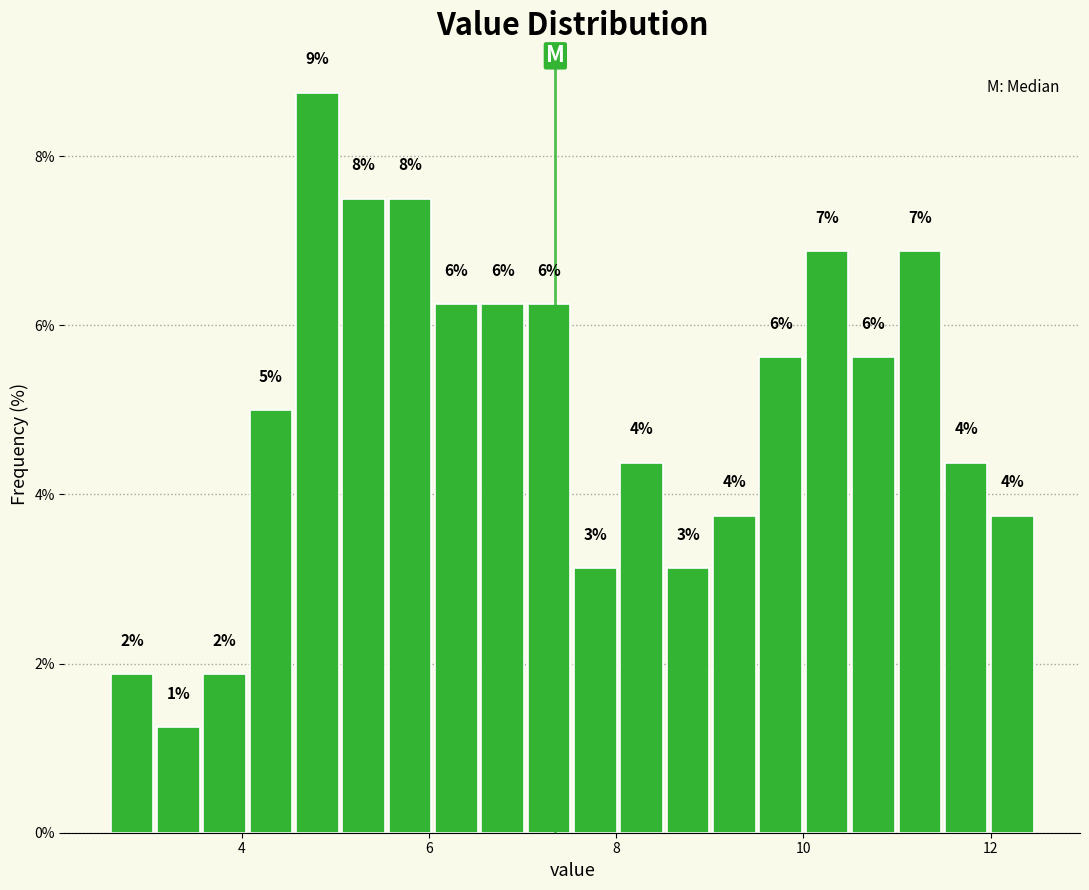

Around what value on the x-axis is the tallest bar? Give the approximate position of its centre, as read against the axis.

4.8